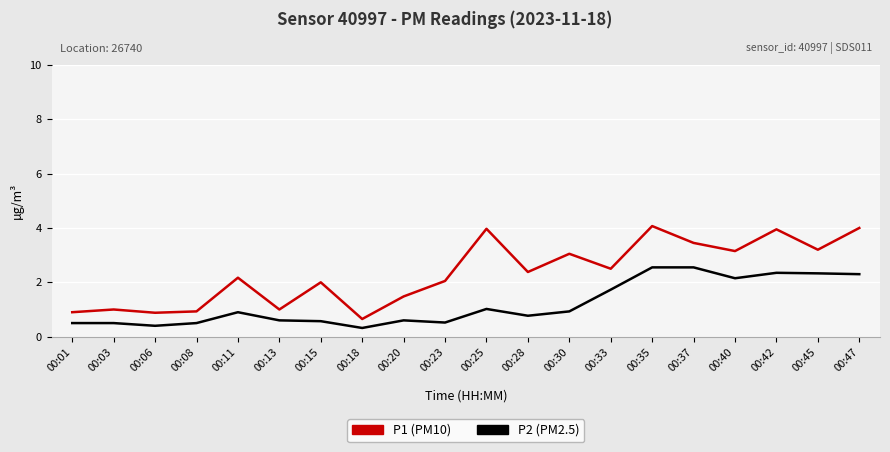

What is the difference between the highest and lowest values at 00:08?

0.4